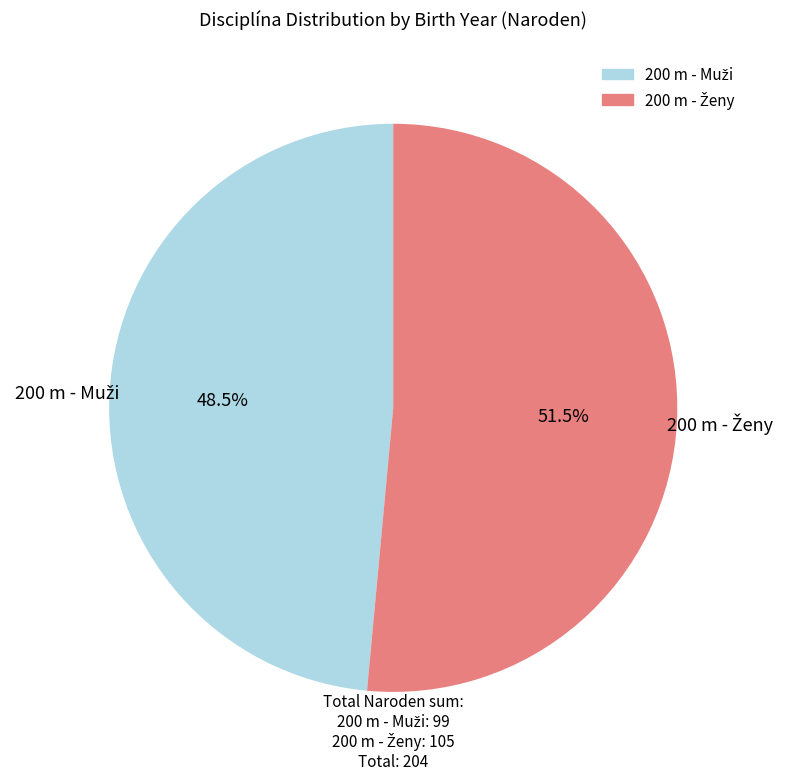

Is there a majority slice in this chart?

Yes